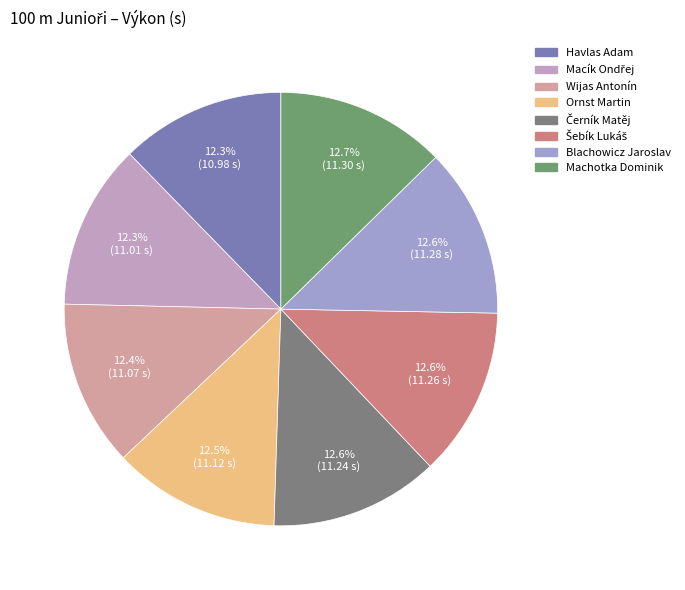

How many slices are in this pie chart?

8